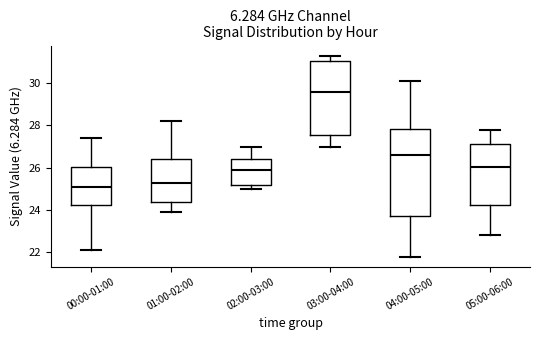

Reading left to right, read every box against the y-axis: the position of its median line, the range the box covers, and the ends of its whiskers. The values are not printed on the chart, so give them approximately, as read against the axis.

00:00-01:00: median 25.2, box 24.2 to 26.0, whiskers 22.2 to 27.4
01:00-02:00: median 25.4, box 24.4 to 26.4, whiskers 24.0 to 28.2
02:00-03:00: median 26.0, box 25.2 to 26.4, whiskers 25.0 to 27.0
03:00-04:00: median 29.6, box 27.6 to 31.0, whiskers 27.0 to 31.4
04:00-05:00: median 26.6, box 23.8 to 27.8, whiskers 21.8 to 30.2
05:00-06:00: median 26.0, box 24.2 to 27.2, whiskers 22.8 to 27.8